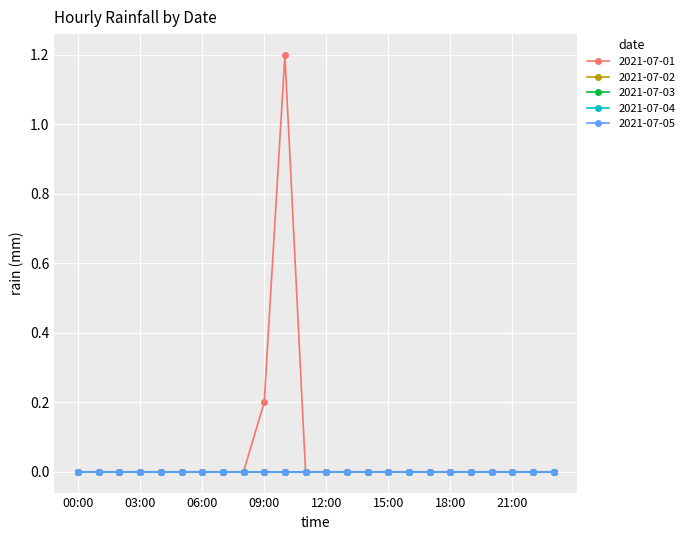

How many lines are shown in the chart?

5